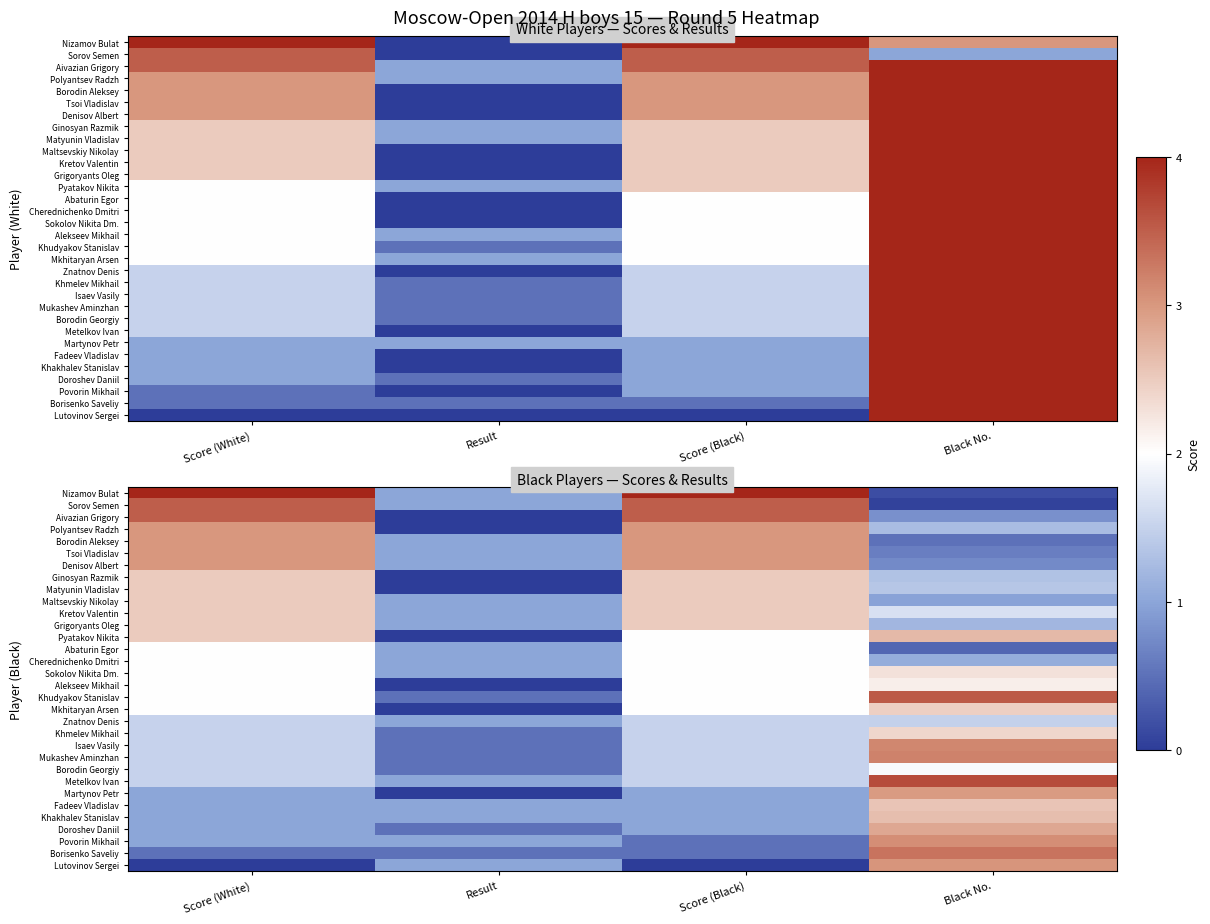

List the series in order of their peak value, highest first.

Nizamov Bulat, Metelkov Ivan, Khudyakov Stanislav, Sorov Semen, Aivazian Grigory, Borisenko Saveliy, Mukashev Aminzhan, Isaev Vasily, Povorin Mikhail, Lutovinov Sergei, Polyantsev Radzh, Borodin Aleksey, Tsoi Vladislav, Denisov Albert, Martynov Petr, Doroshev Daniil, Pyatakov Nikita, Khakhalev Stanislav, Fadeev Vladislav, Ginosyan Razmik, Matyunin Vladislav, Maltsevskiy Nikolay, Kretov Valentin, Grigoryants Oleg, Mkhitaryan Arsen, Khmelev Mikhail, Sokolov Nikita Dm., Alekseev Mikhail, Abaturin Egor, Cherednichenko Dmitri, Borodin Georgiy, Znatnov Denis